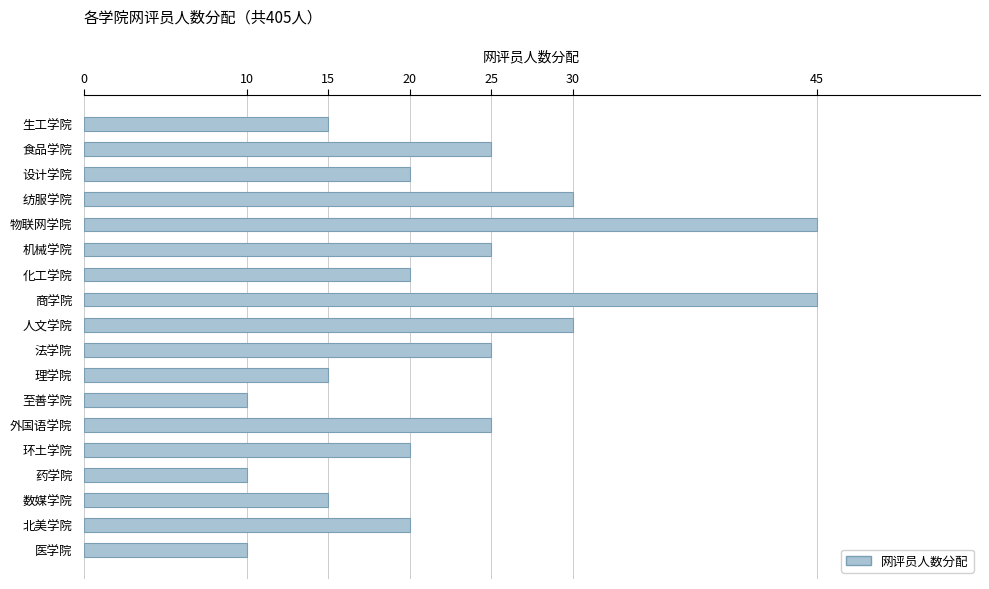

What is the sum of all values?

405